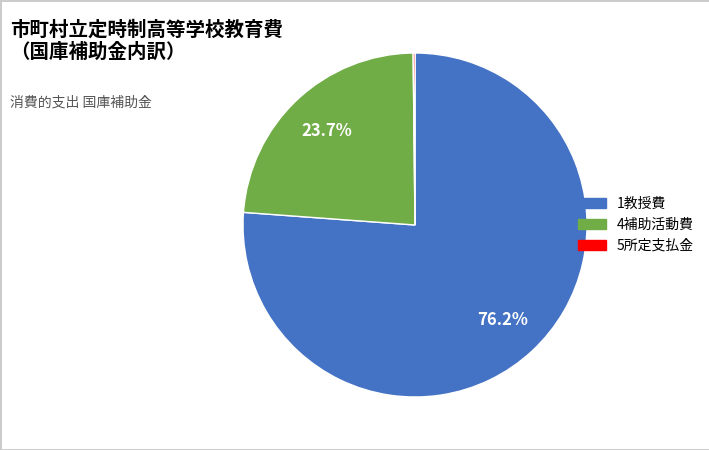

Does any single category account for the majority?

Yes